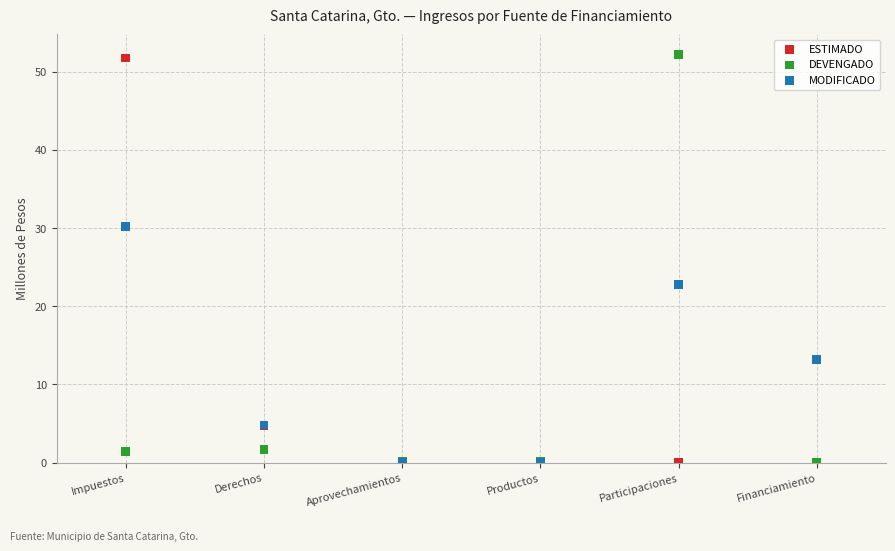

Across all series, what Y value is closest to 26?

22.8